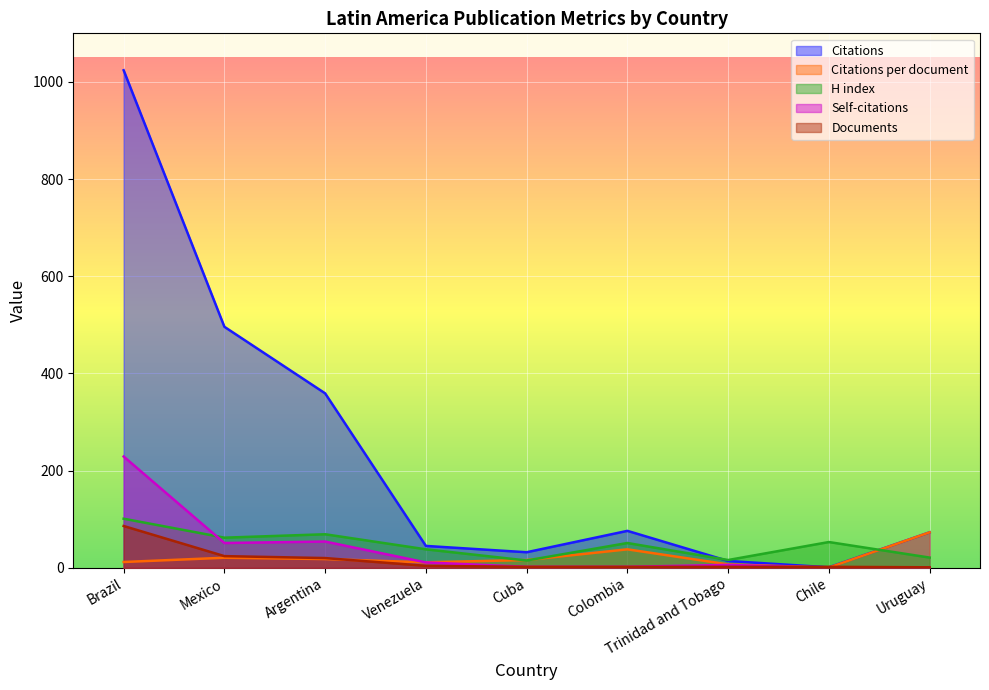

What is the label of the 9th point from the right?

Brazil